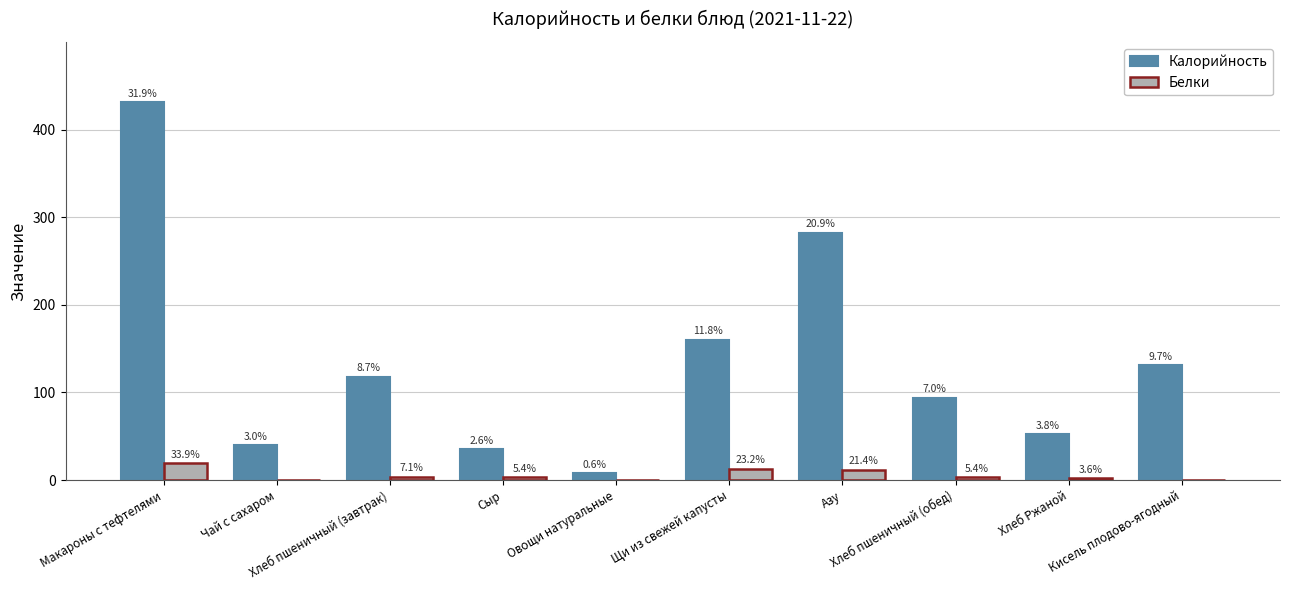

What are all the series names shown in the legend?

Калорийность, Белки